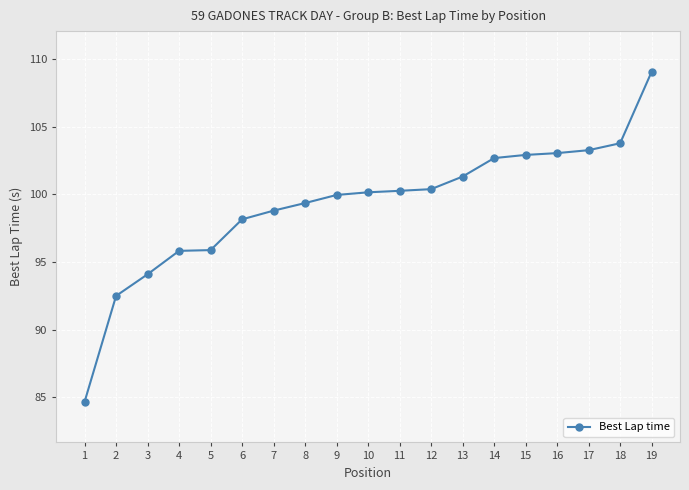

What value does the data have at 17?

103.3